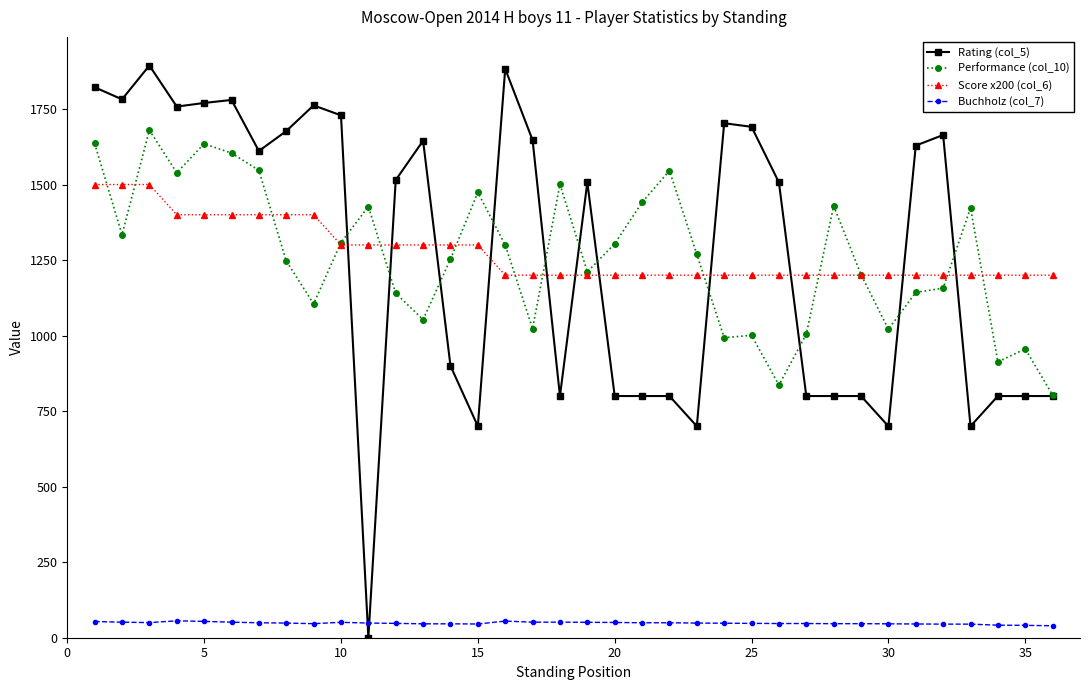

Rank the series by their maximum value, from lowest to highest.

Buchholz (col_7), Score x200 (col_6), Performance (col_10), Rating (col_5)